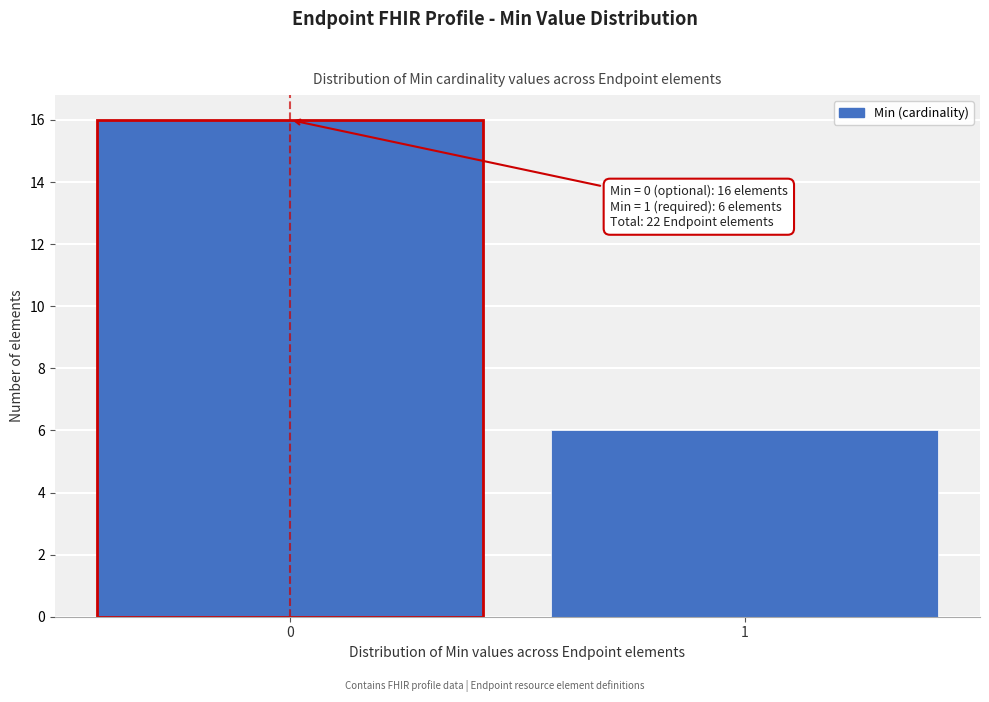

Reading left to right, list all the values displayed in this chart.

0=16	1=6